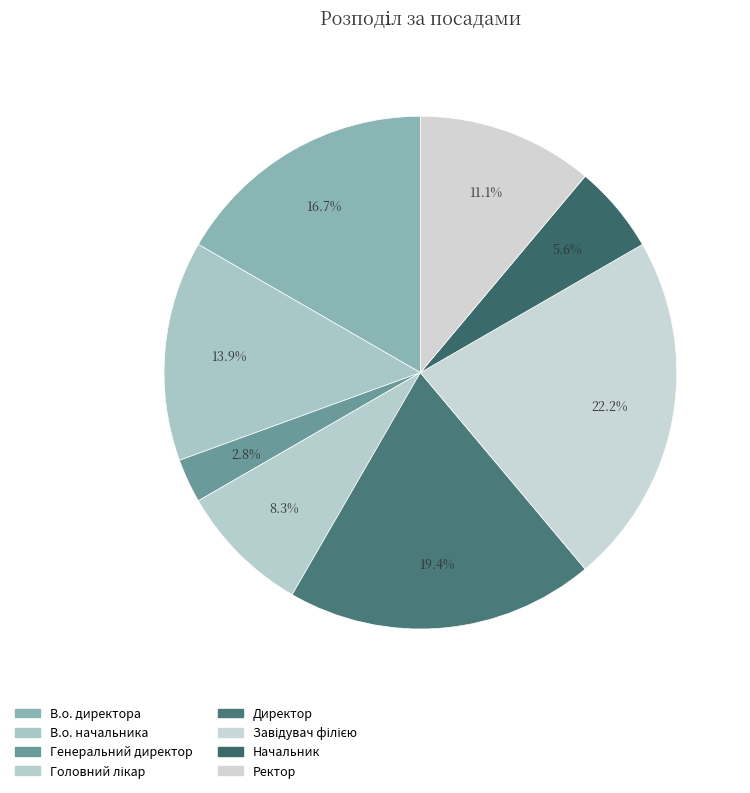

Which category has the biggest portion of the pie?

Завідувач філією